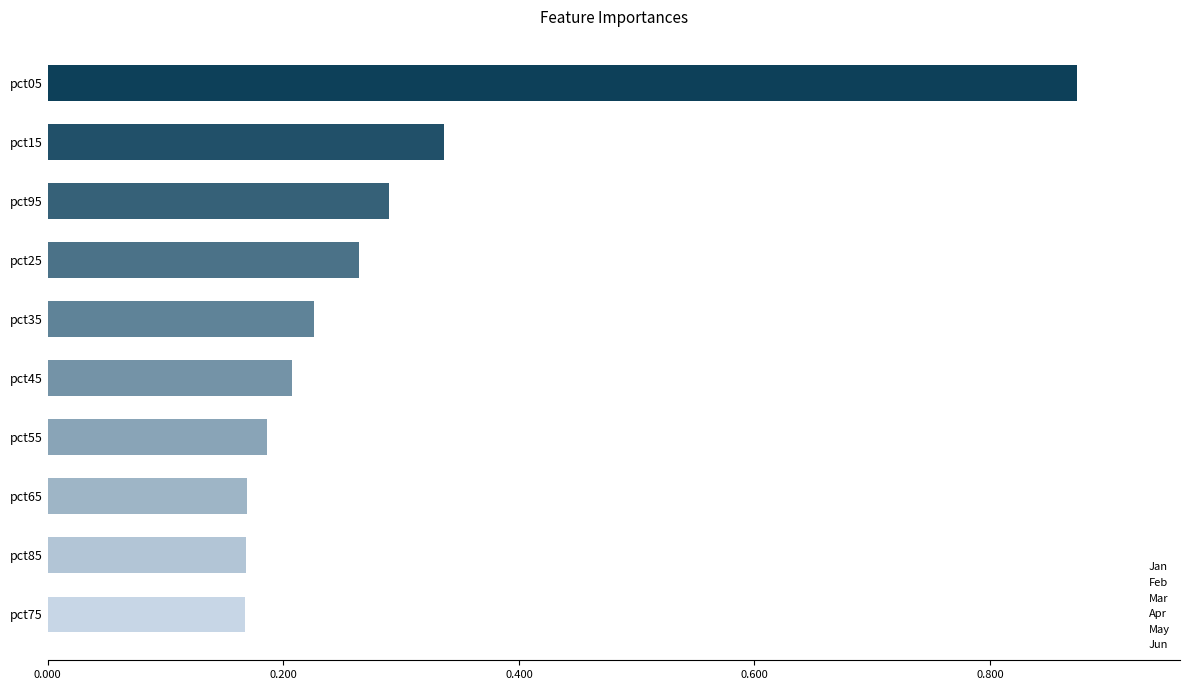

Which has a higher value, pct05 or pct25?

pct05